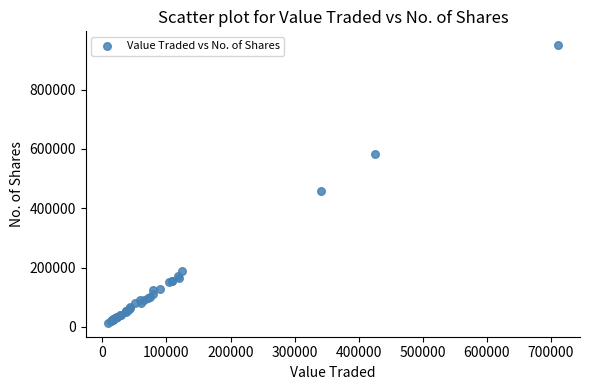

What Y value in the scatter plot is closest to 481769?

458836